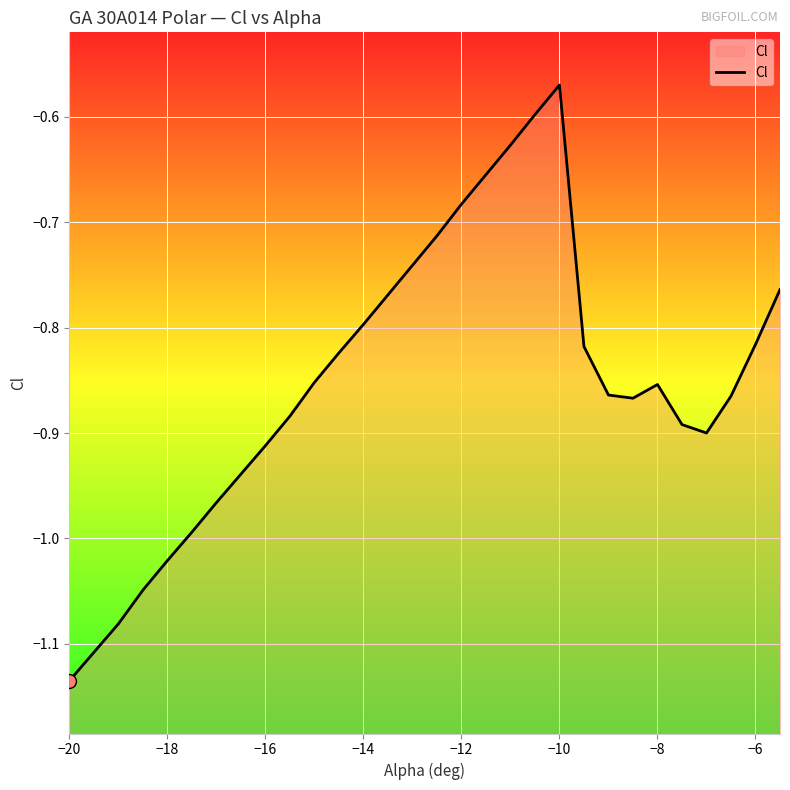

Which label corresponds to the largest value in the chart?

−10